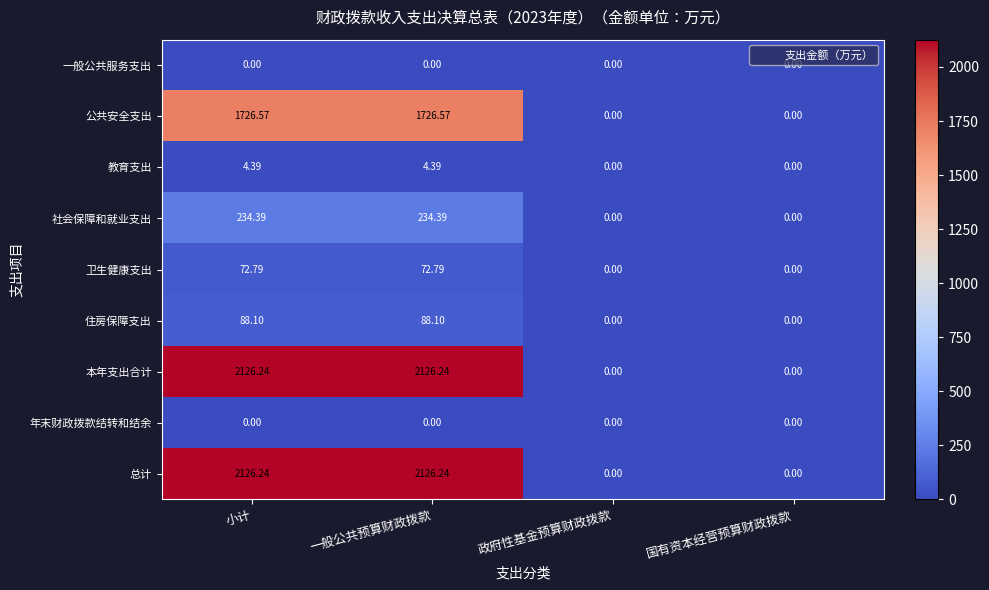

At which label does 总计 first exceed 2126?

小计